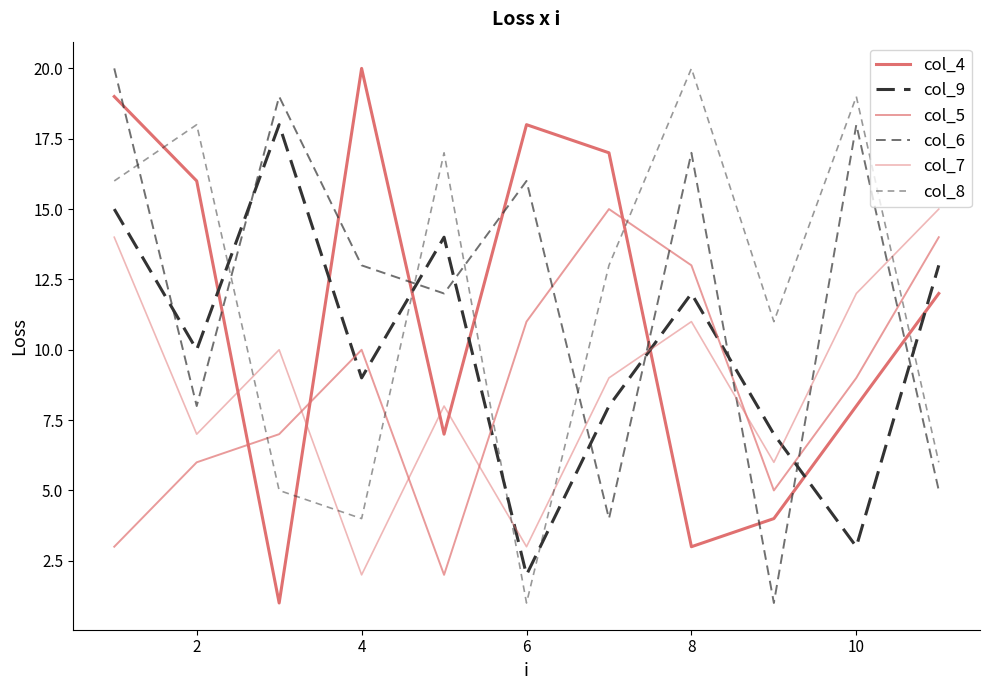

Is this an area chart (filled region under the line)?

No